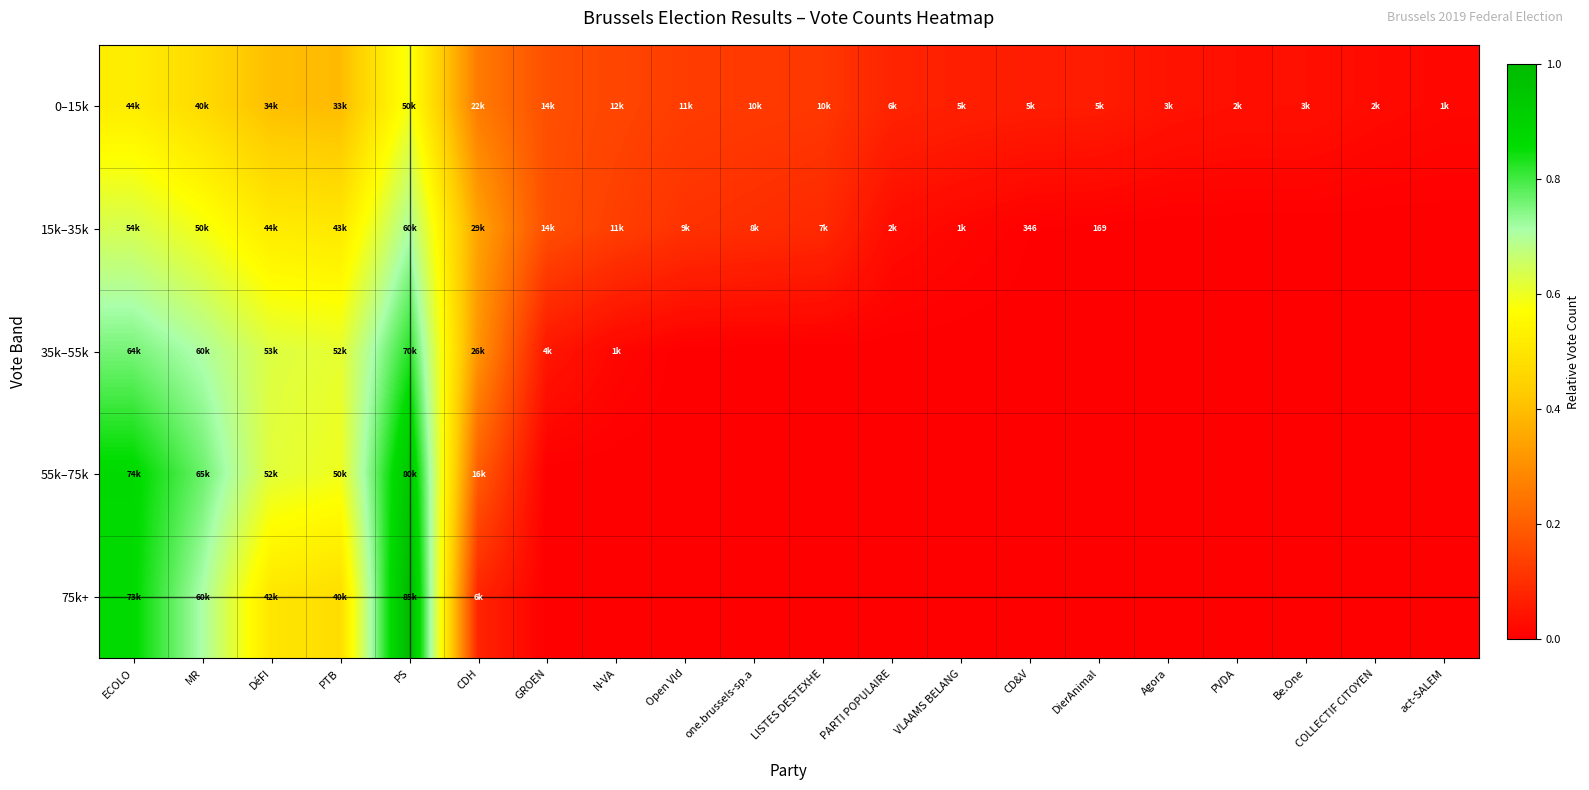

What is the sum of all 15k–35k values?

3.9